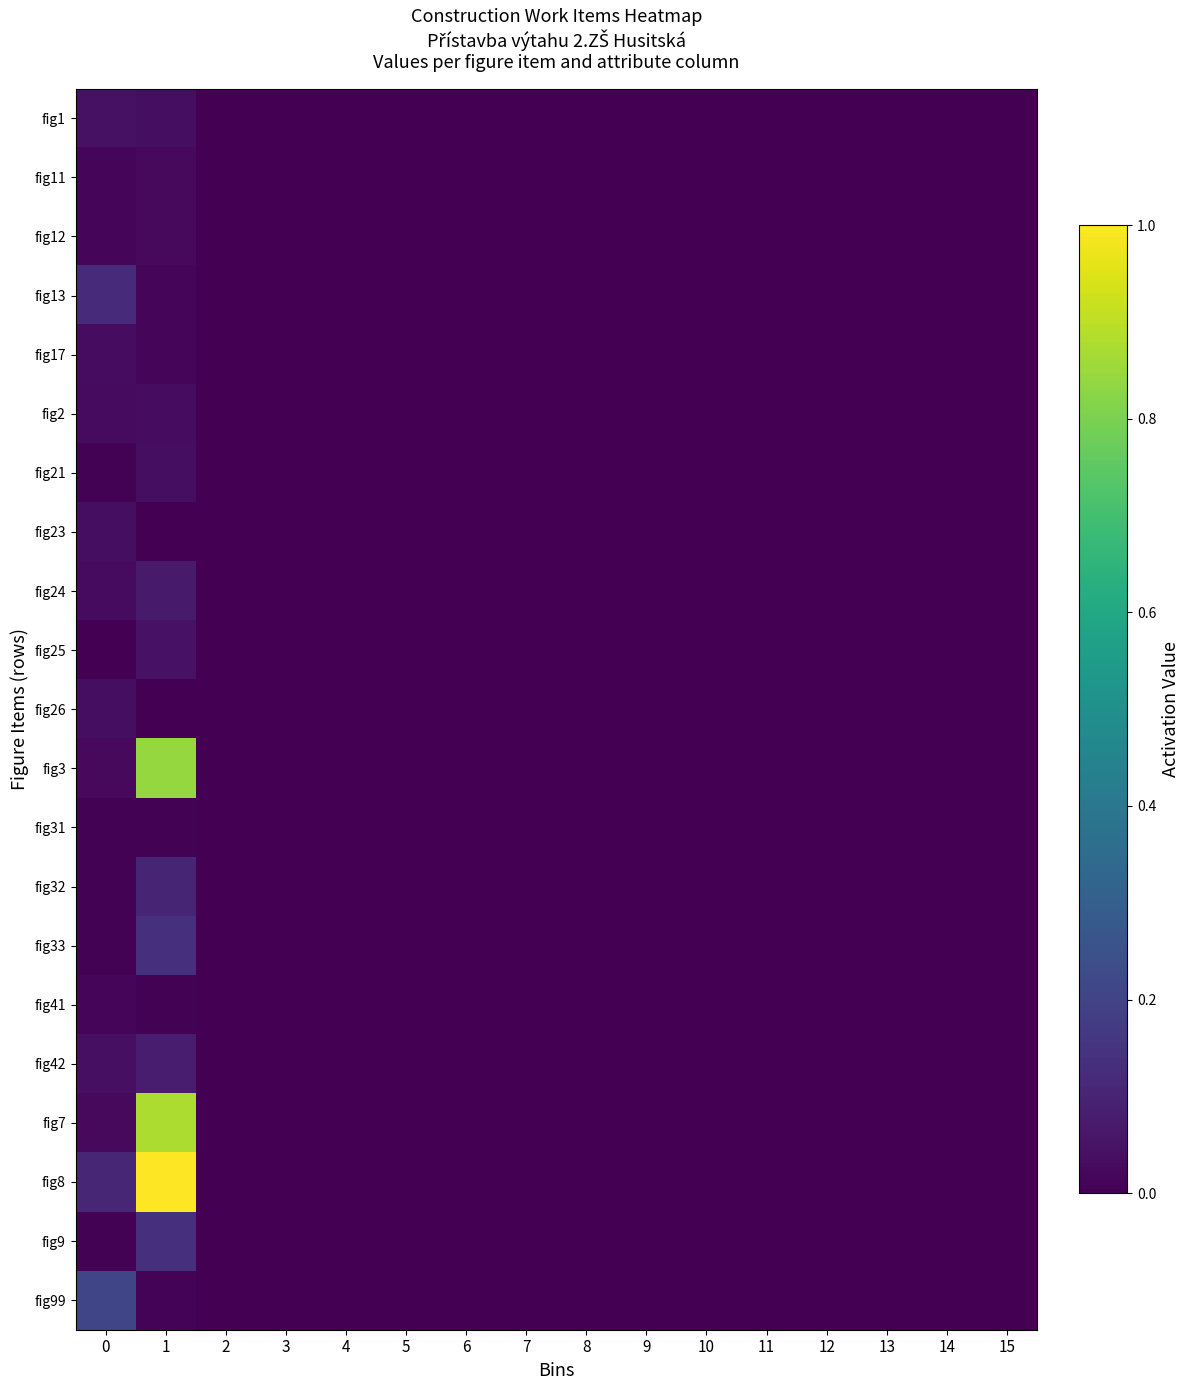

What is the greatest value displayed?

1.0